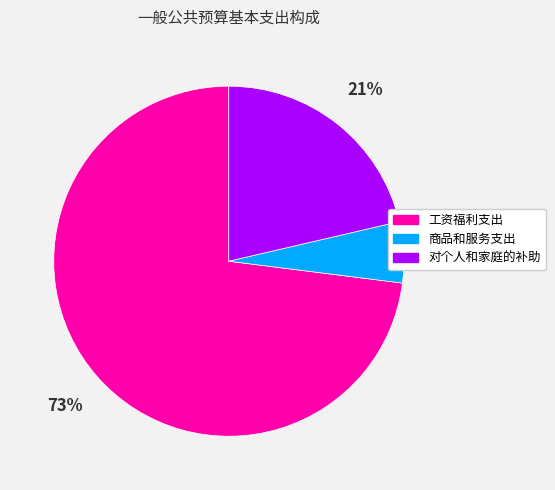

What is the majority slice?

工资福利支出